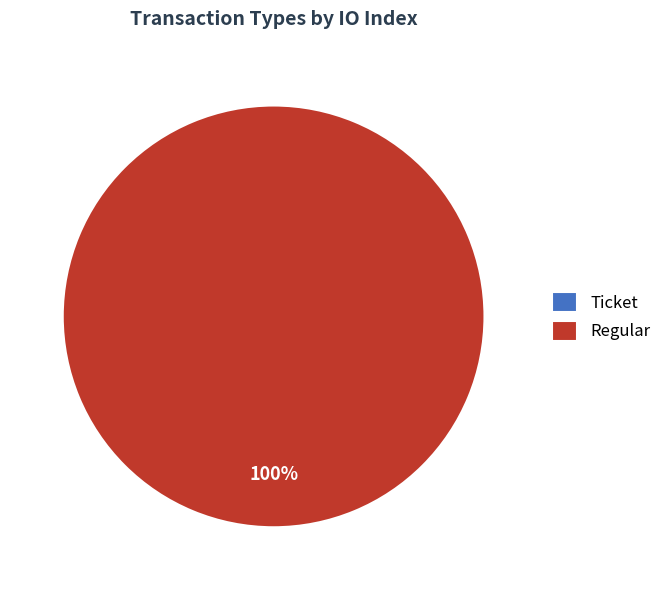

How many slices are in this pie chart?

2